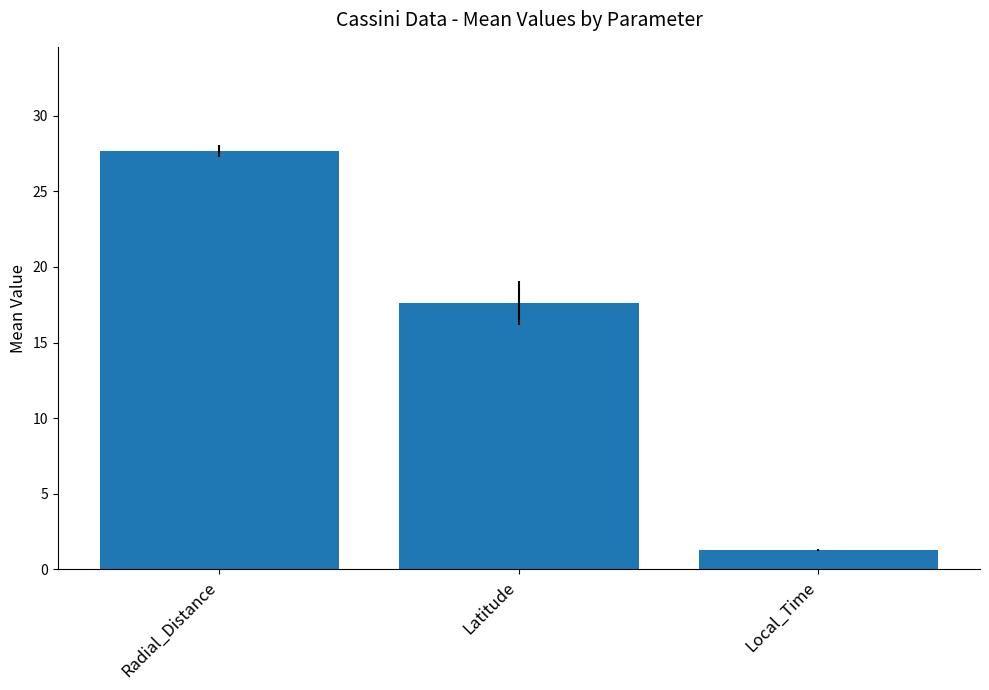

At which label does the data first exceed 17?

Radial_Distance